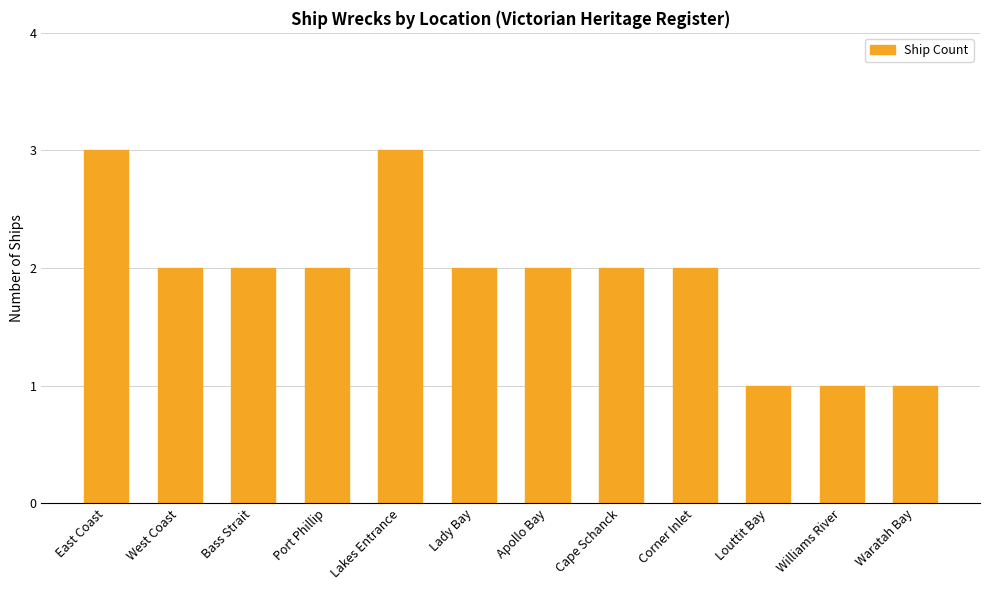

What is the label of the 1st bar from the right?

Waratah Bay